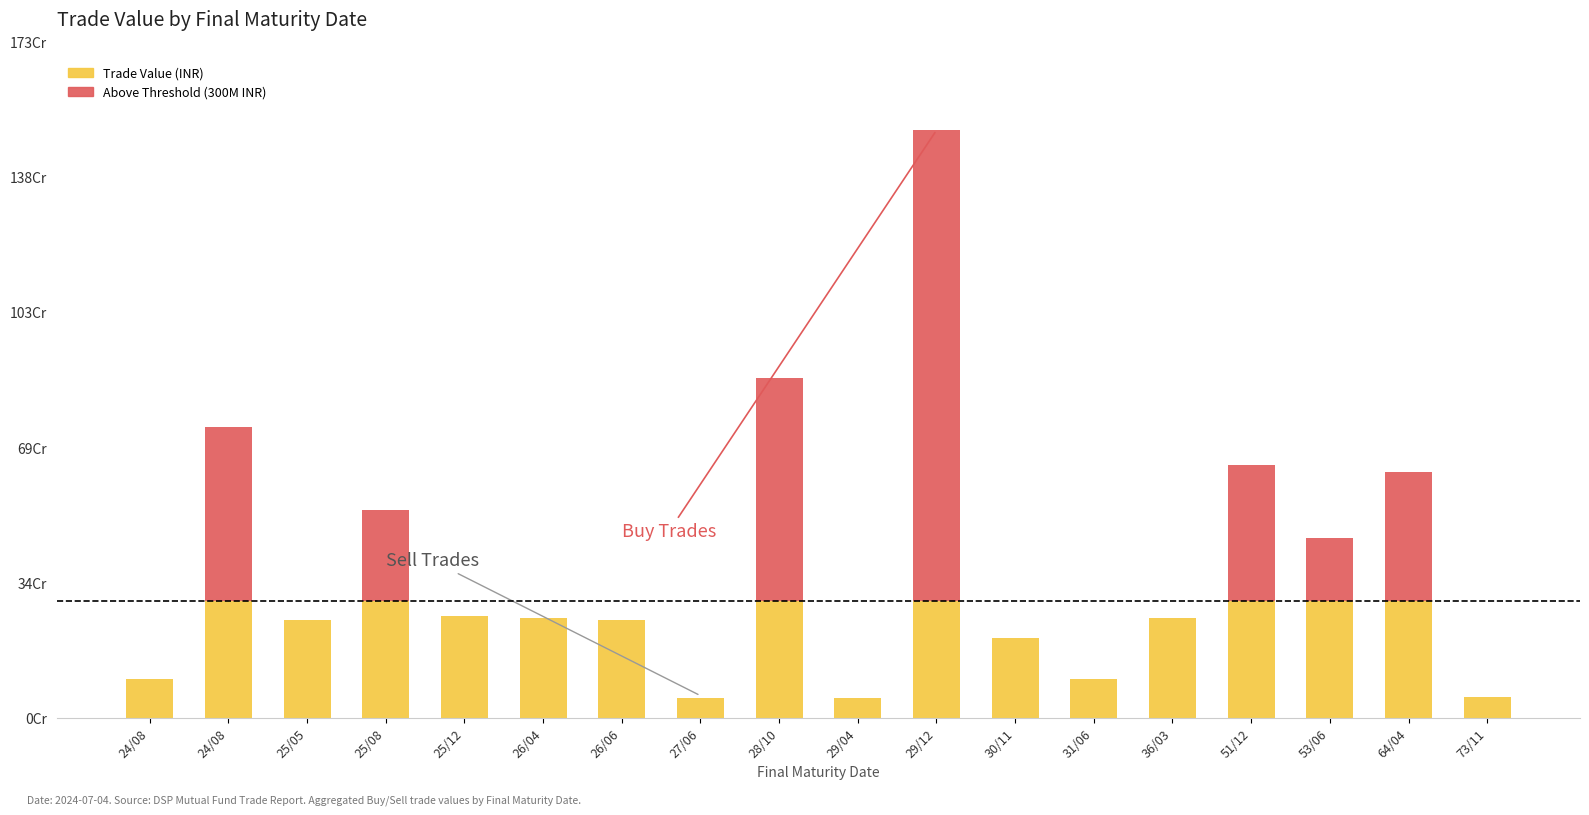

Is it true that Buy equals -853608095.1 at 2064-04-22?

False